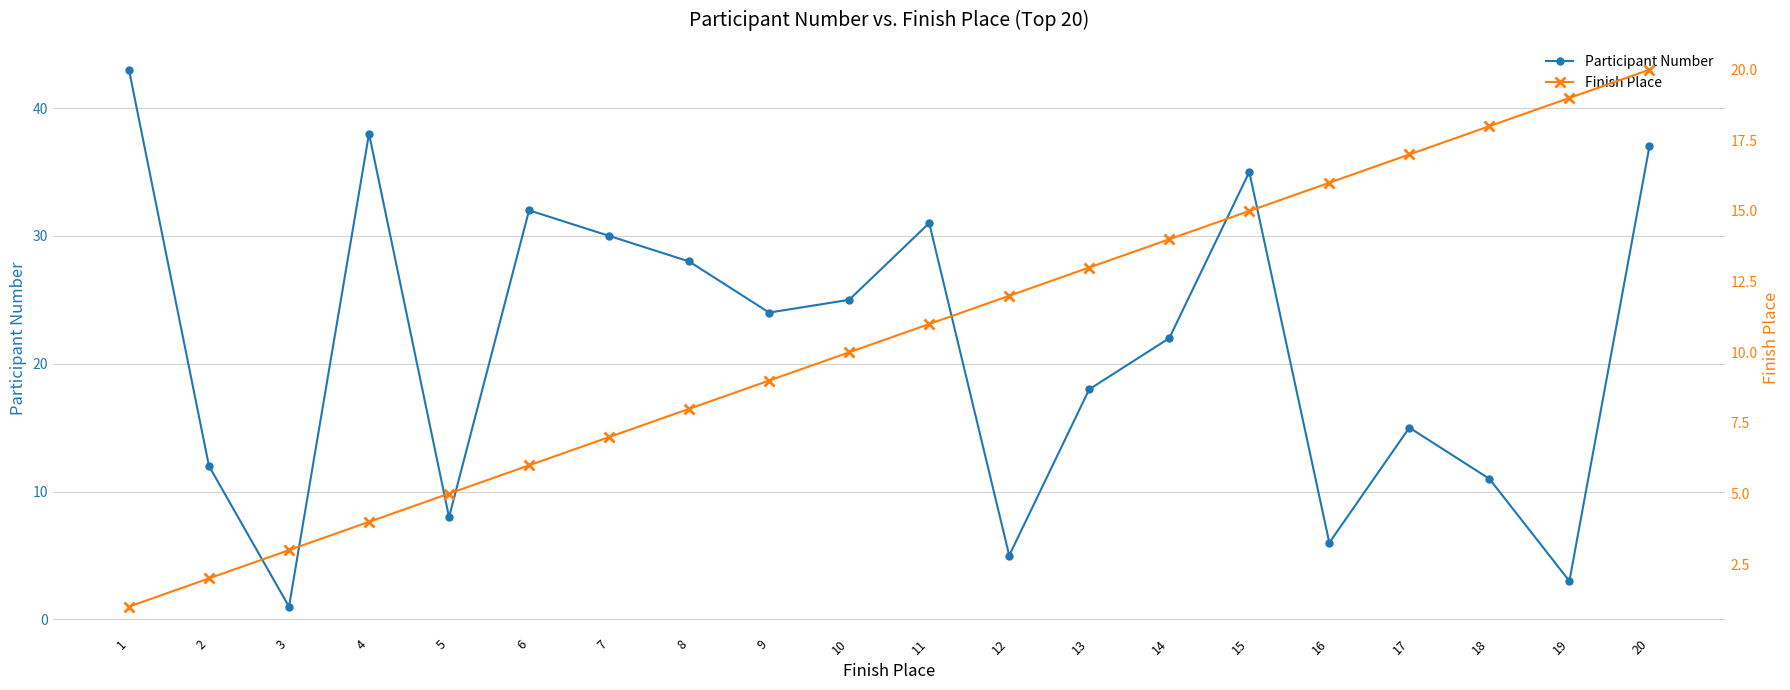

What is the difference between the second highest and second lowest values in the Finish Place series?

17